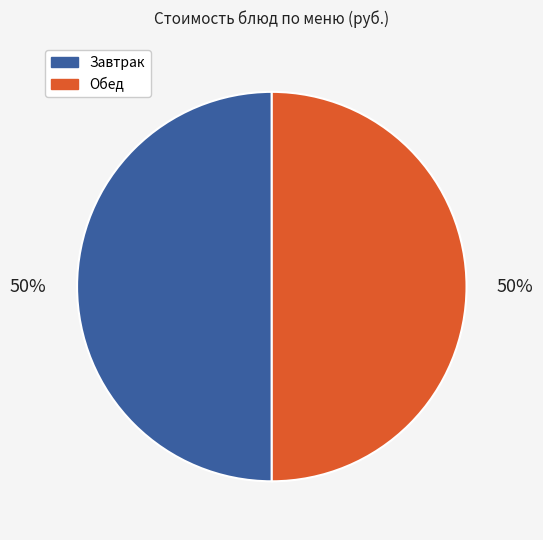

To the nearest percent, what is the difference between the largest and smallest slice percentages?

0%